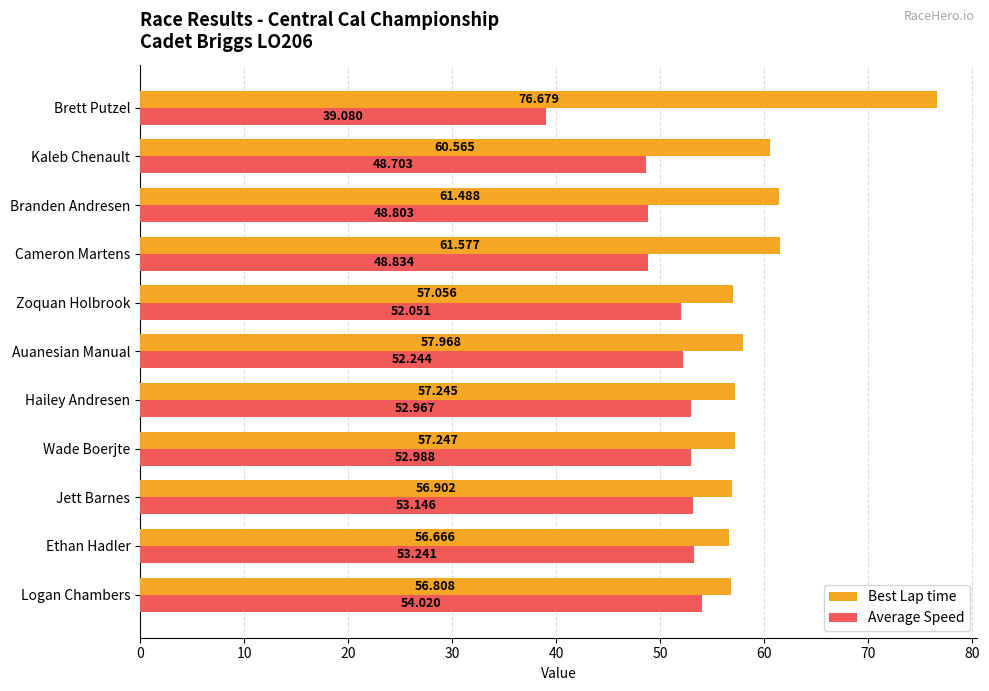

How many series are shown in this chart?

2